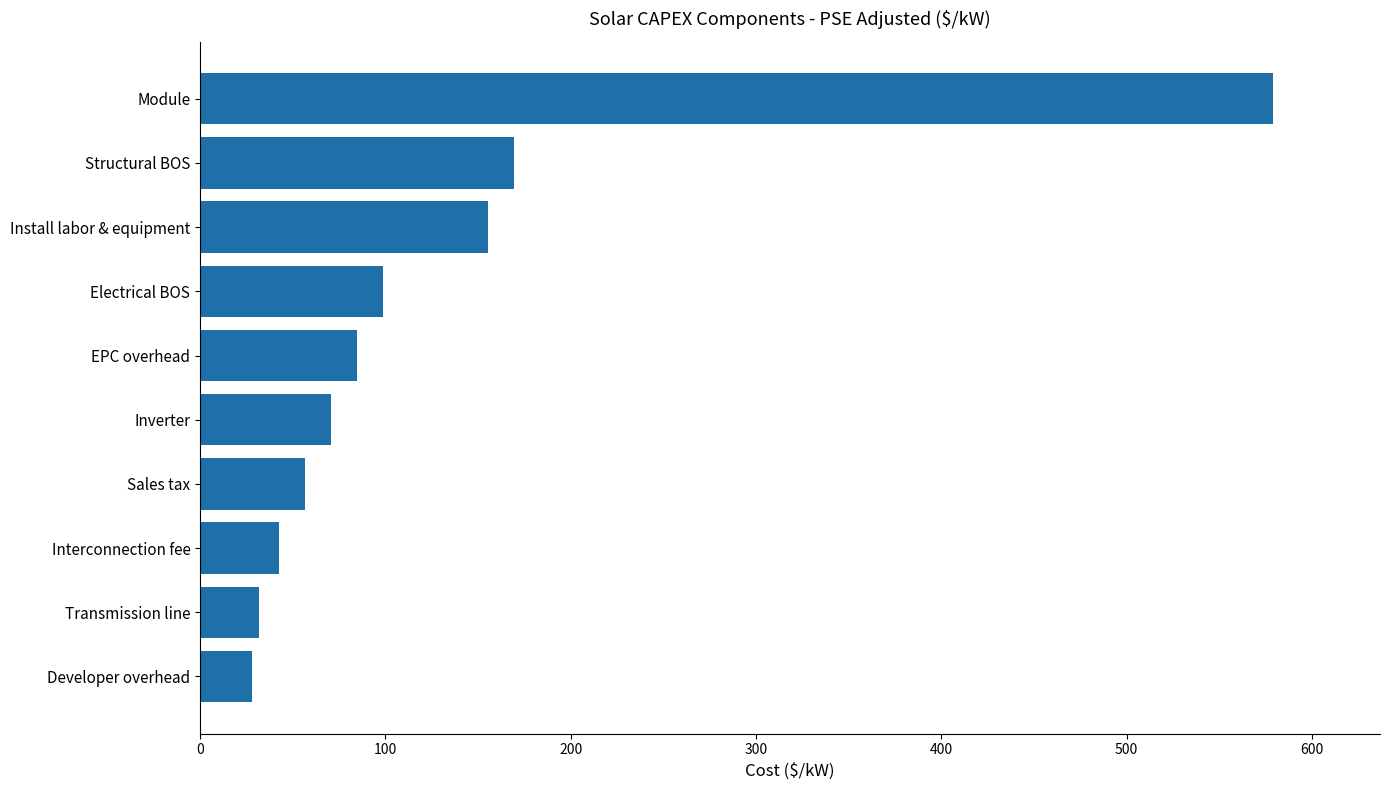

What is the sum of all values?

1316.7